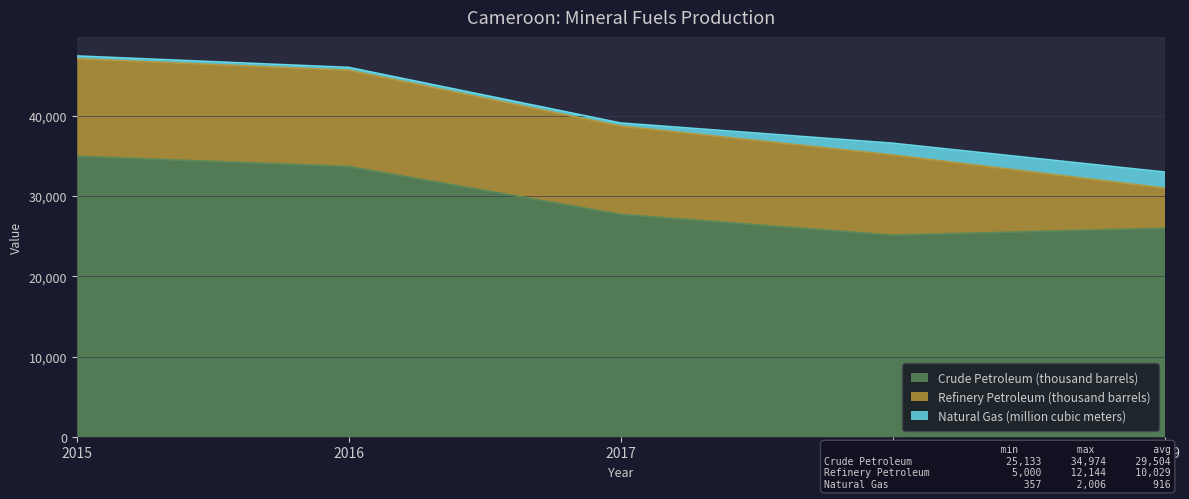

Which has a higher value, 2017 or 2018?

2017